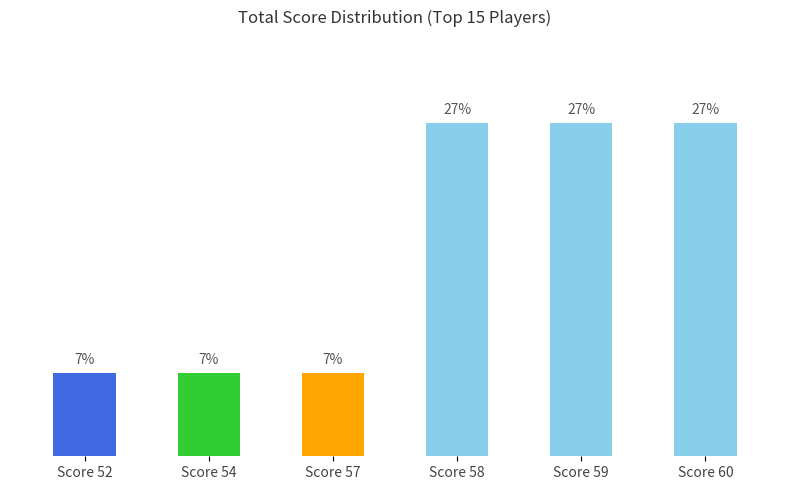

Are the bars horizontal?

No